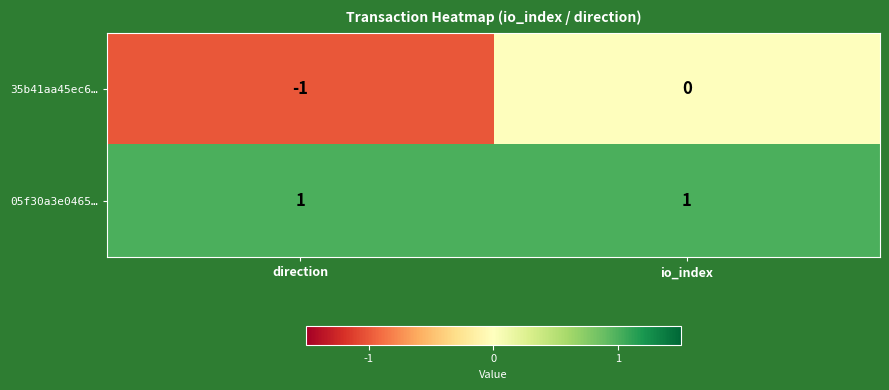

At how many categories does at least one series exceed 0?

2